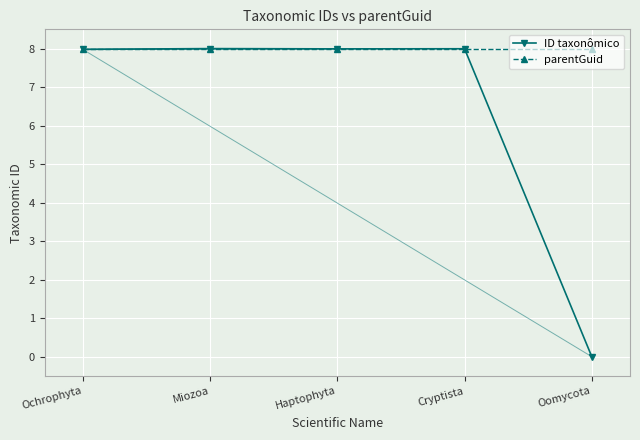

List the series in order of their overall mean, highest first.

parentGuid, ID taxonômico